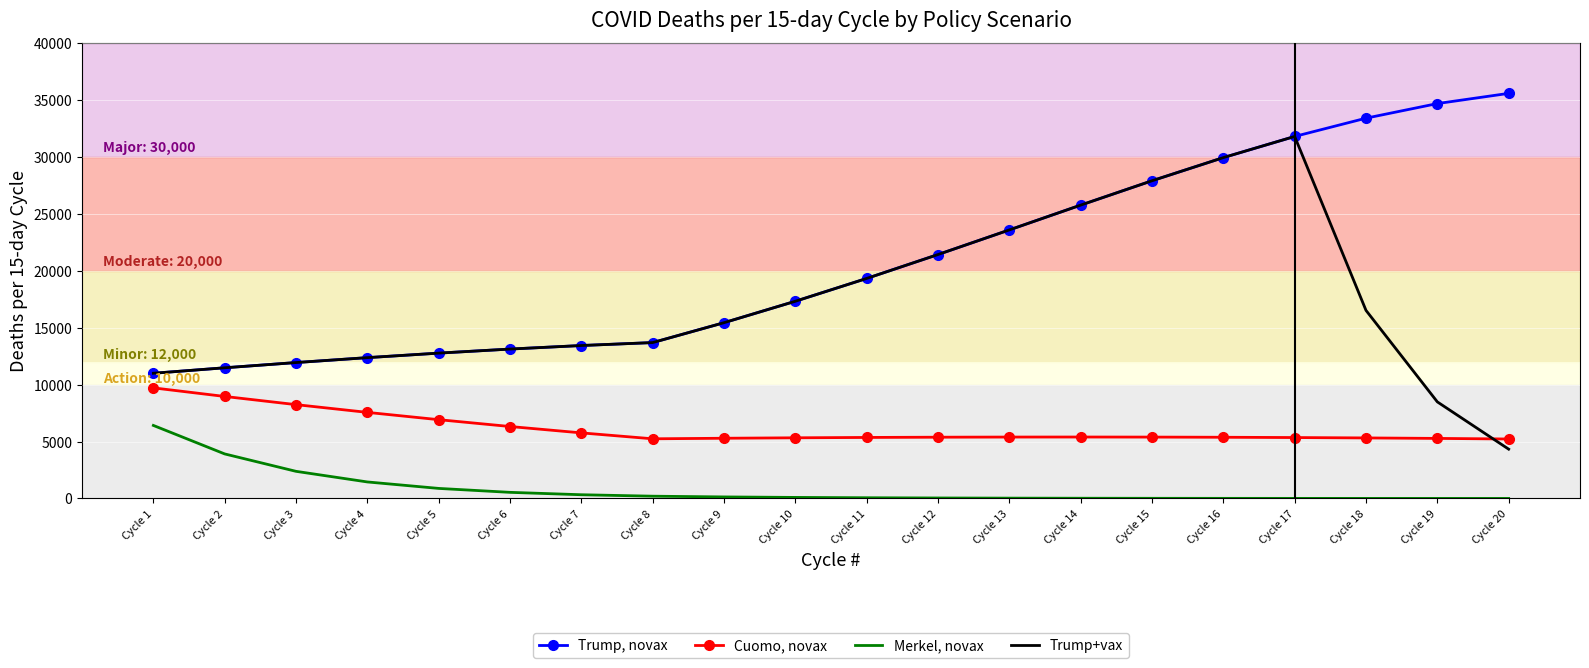

What is the maximum value shown in the chart?

35585.4